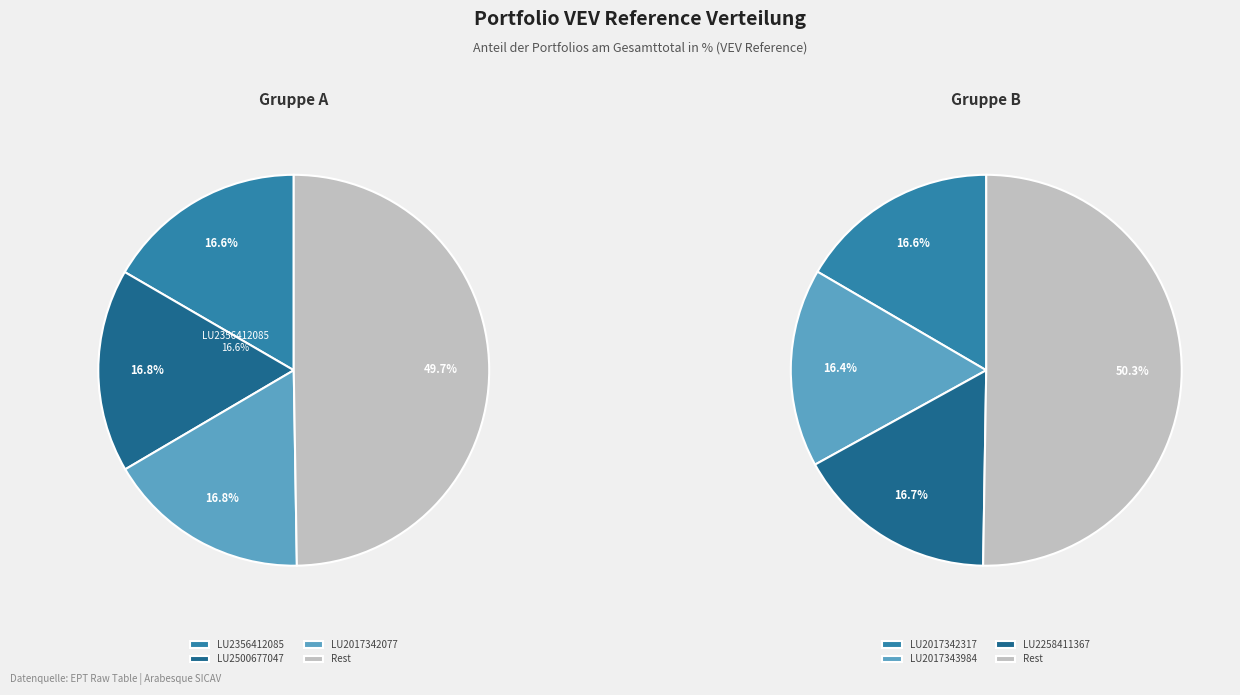

Is LU2017343984 the majority of the pie?

No